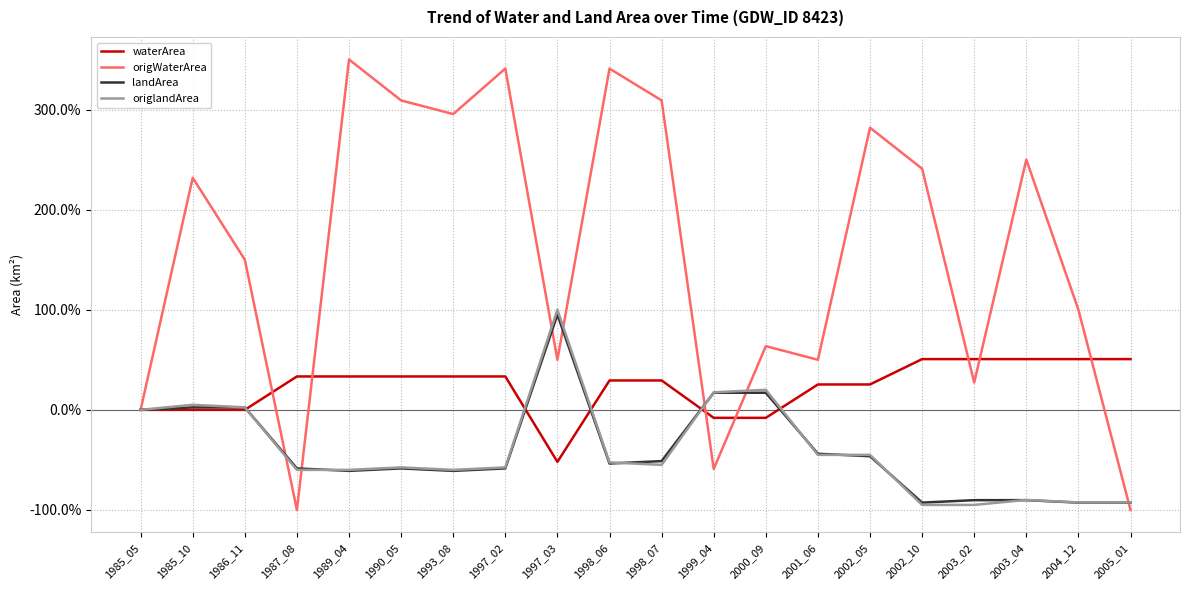

Which series has the largest range (max minus min)?

origWaterArea